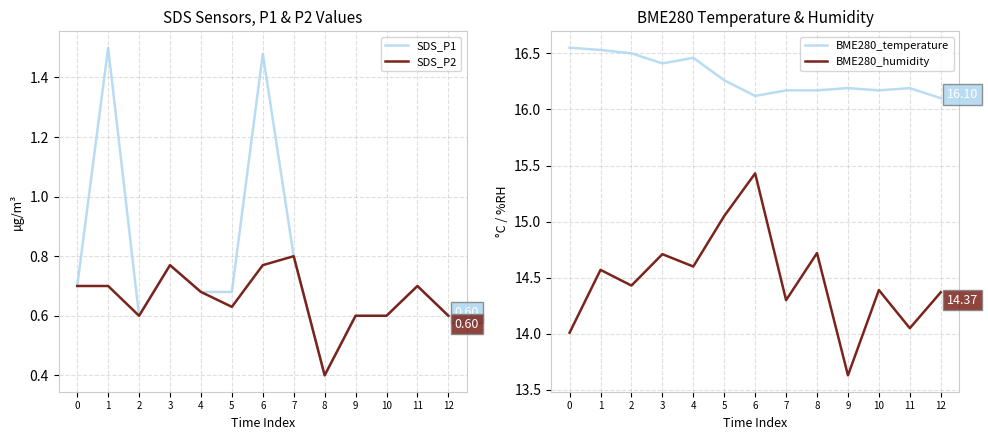

What is the difference between the SDS_P2 values at 12 and 3?

0.2